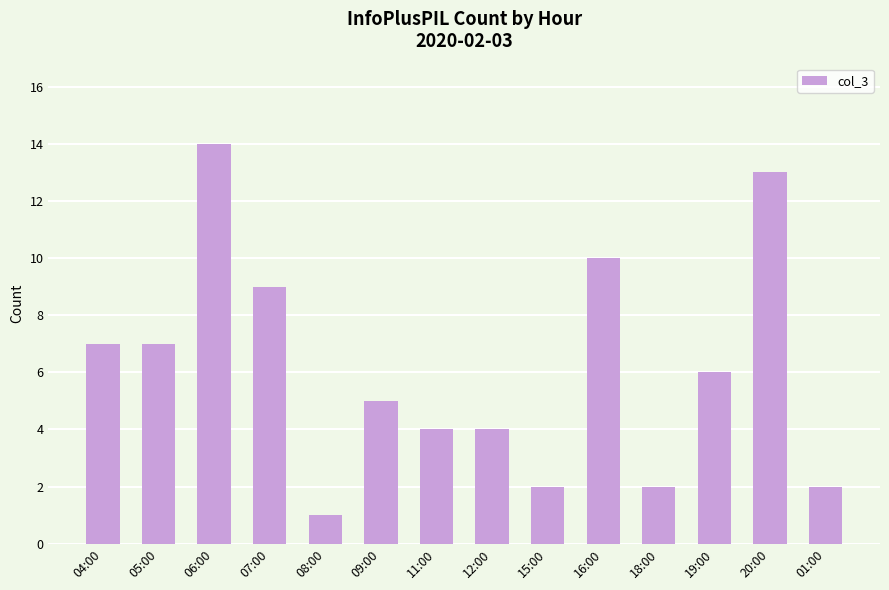

What is the sum of the values at 08:00 and 06:00?

15